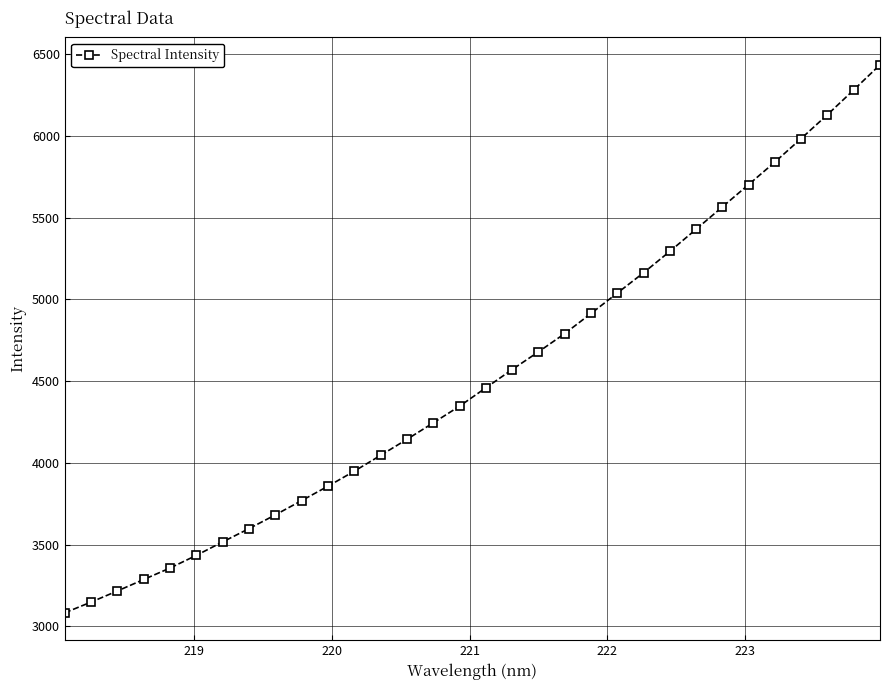

What is the value of the 30th point from the left?

6129.2